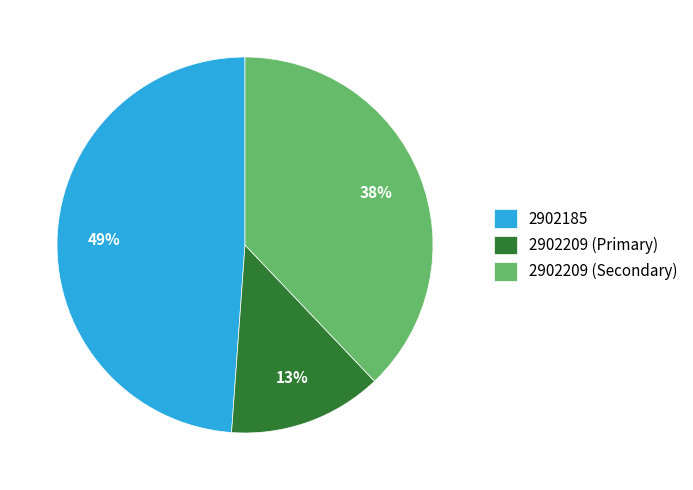

Which category has the biggest portion of the pie?

2902185